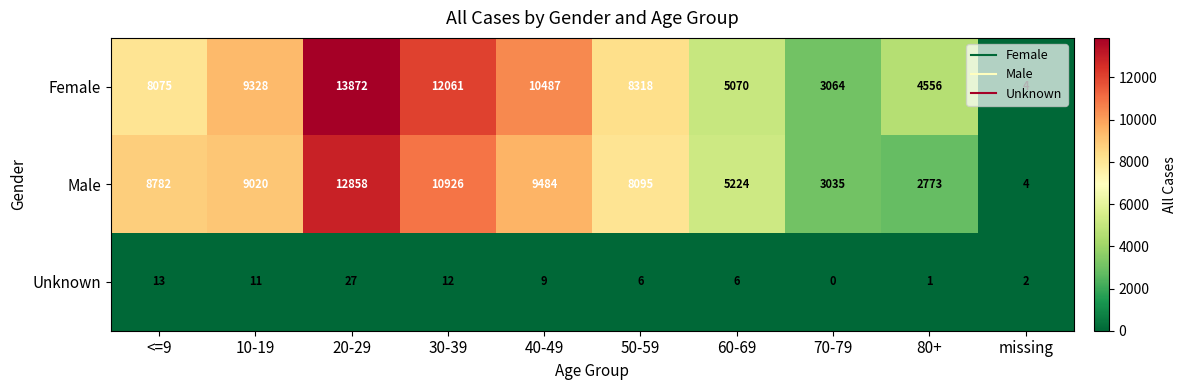

Where is Male nearest to the value 6431?

60-69